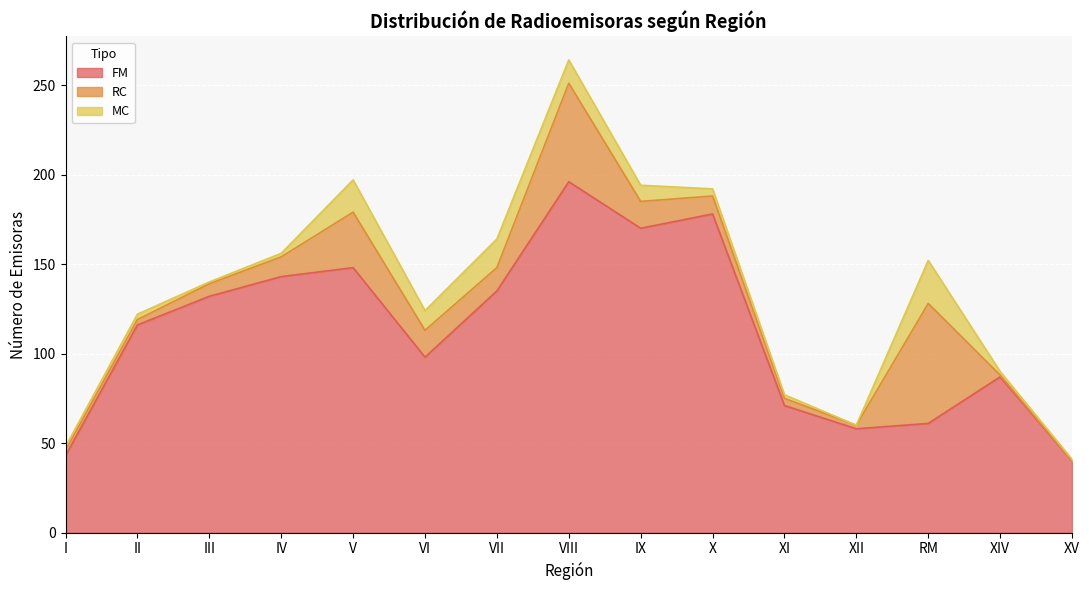

What is the spread (max minus min) of values at RM?

43